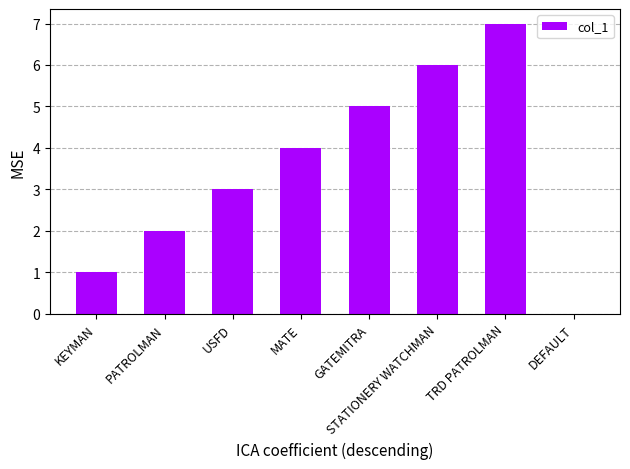

What is the approximate value at USFD?

3